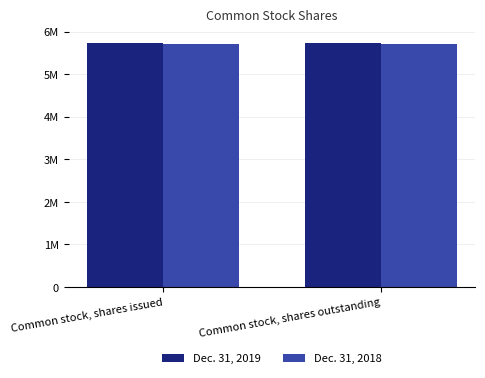

What are all the series names shown in the legend?

Dec. 31, 2019, Dec. 31, 2018